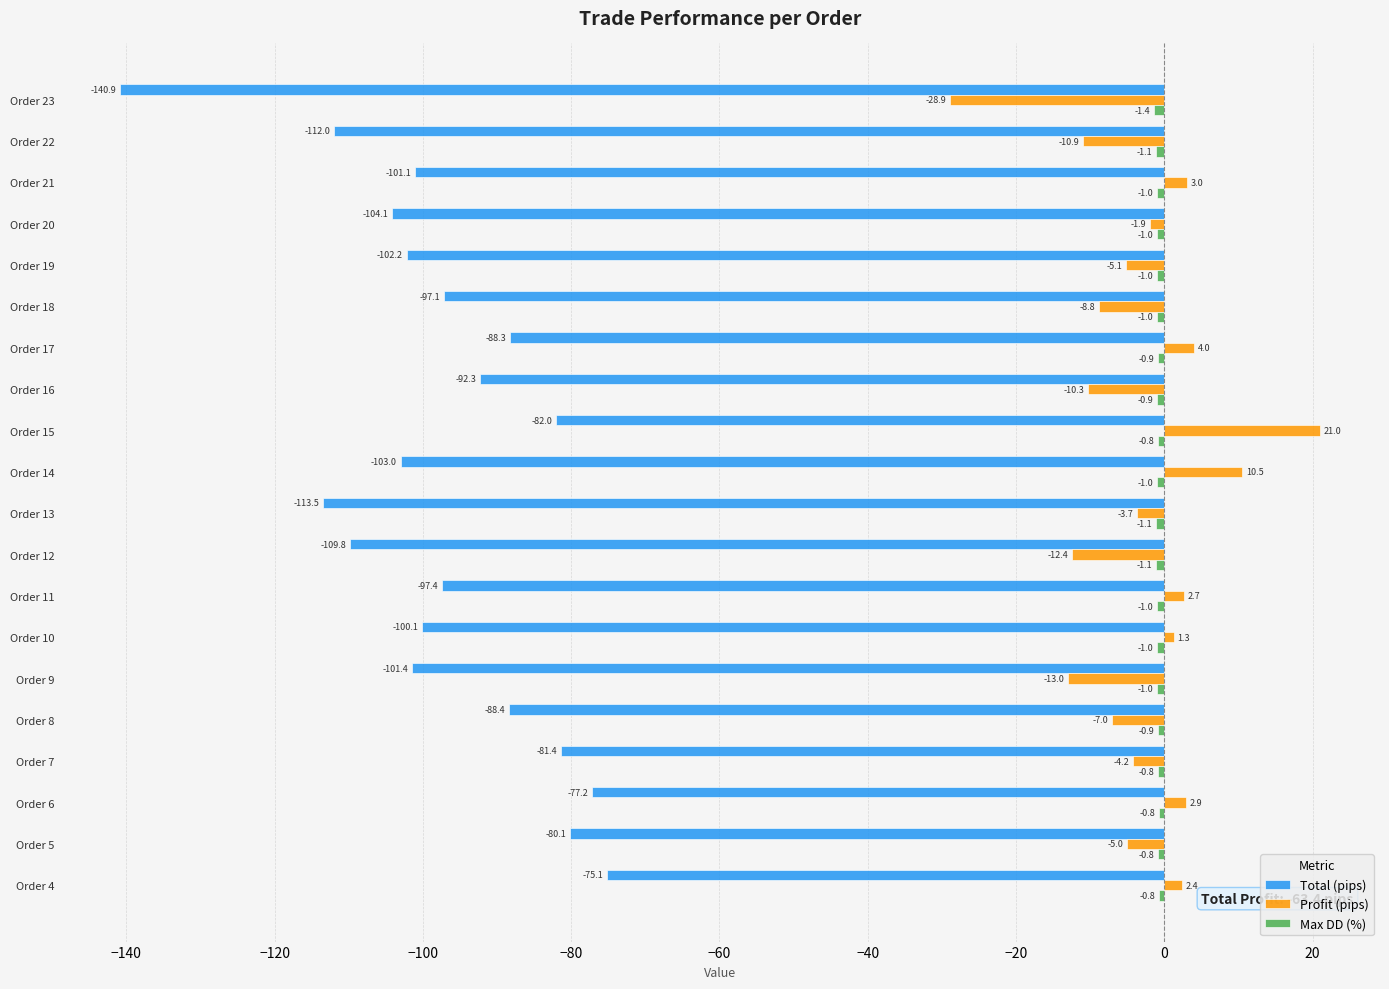

Is it true that Total (pips) equals -55.6 at Order 7?

False